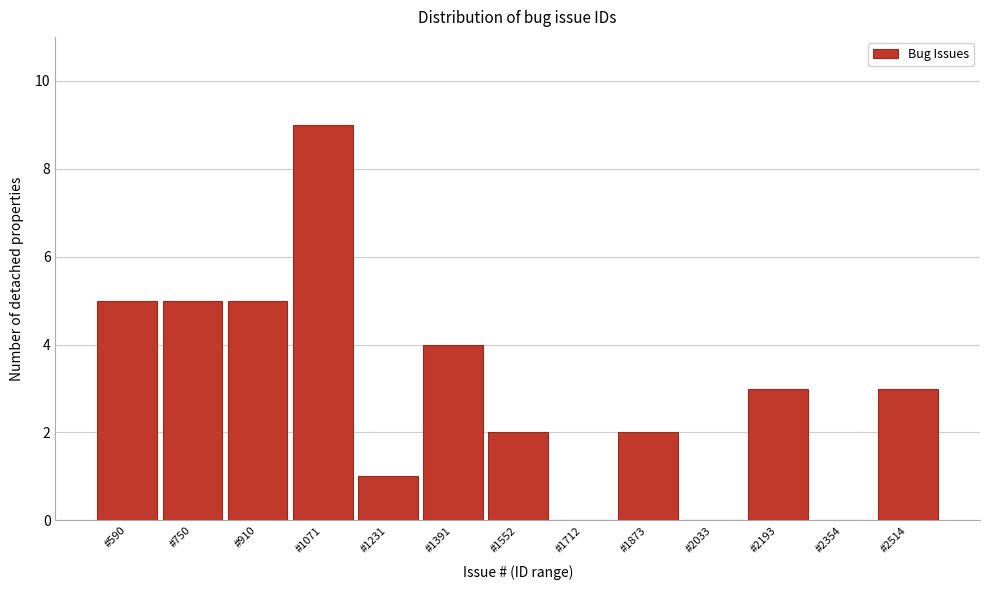

Reading right to left, list all the values displayed in this chart.

#2514=3	#2354=0	#2193=3	#2033=0	#1873=2	#1712=0	#1552=2	#1391=4	#1231=1	#1071=9	#910=5	#750=5	#590=5